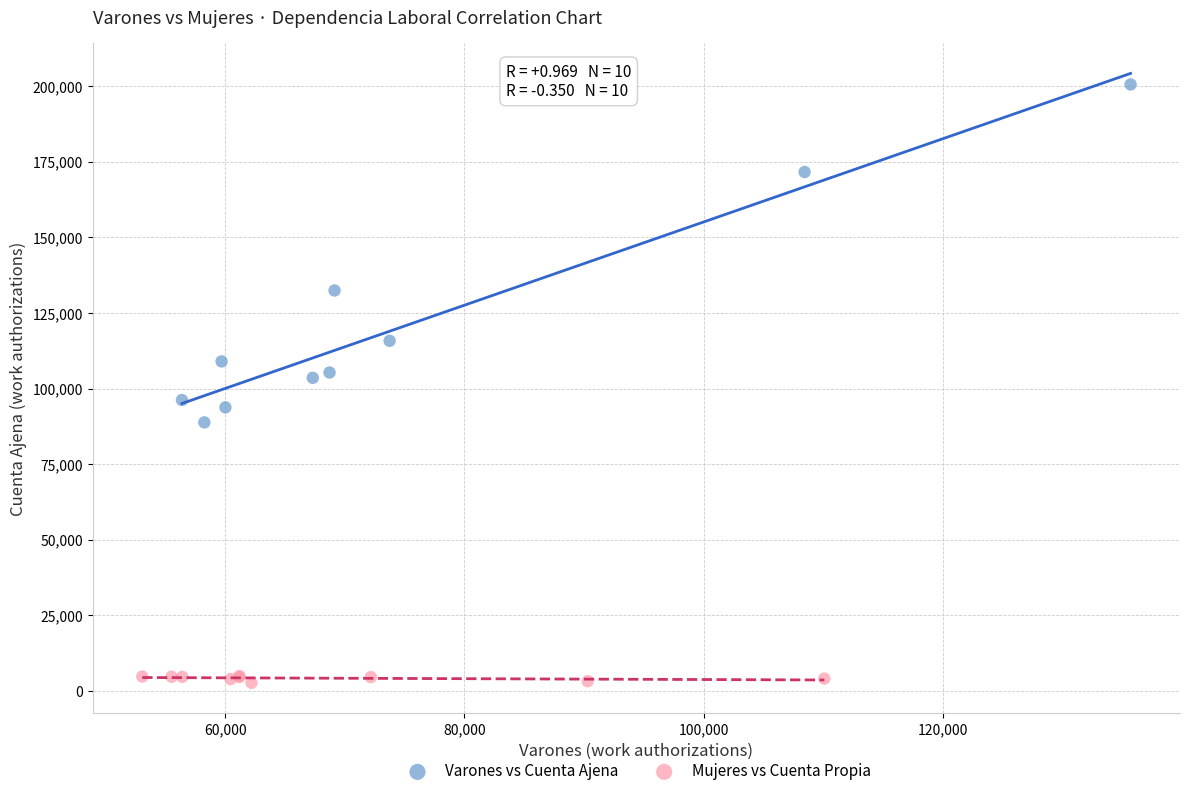

What are all the series names shown in the legend?

Varones vs Cuenta Ajena, Mujeres vs Cuenta Propia